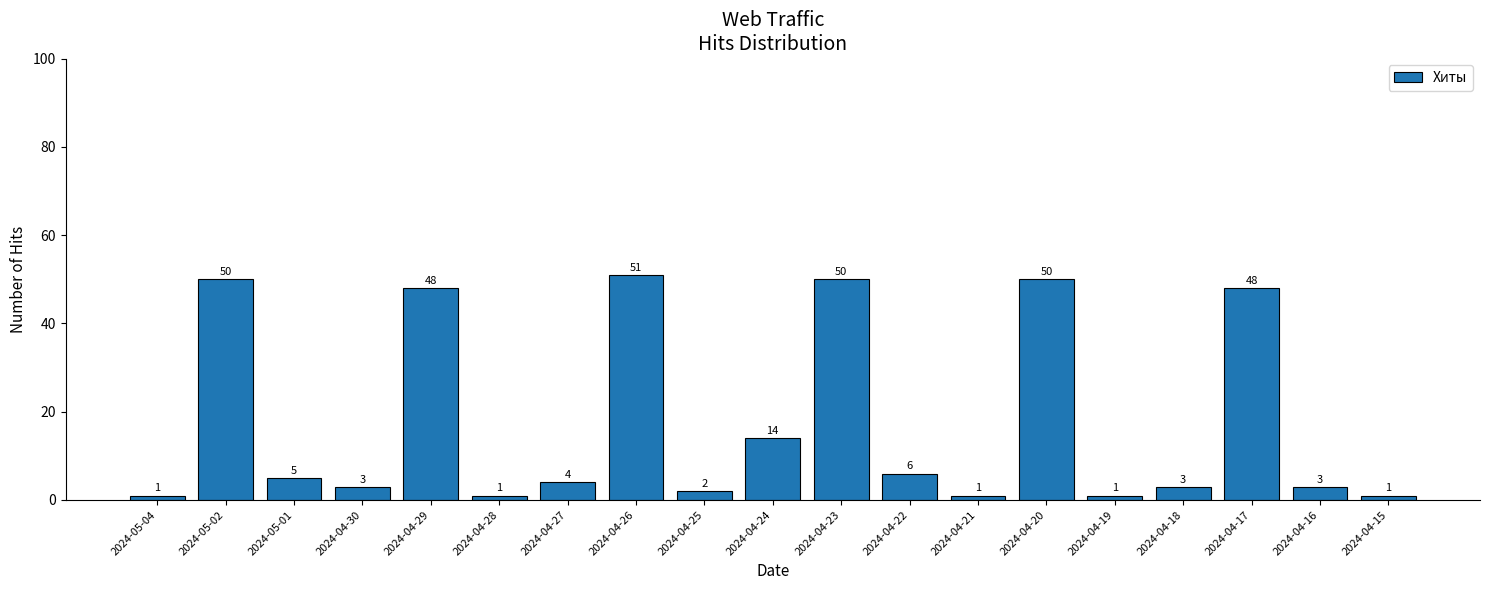

What is the label of the 15th bar from the left?

2024-04-19